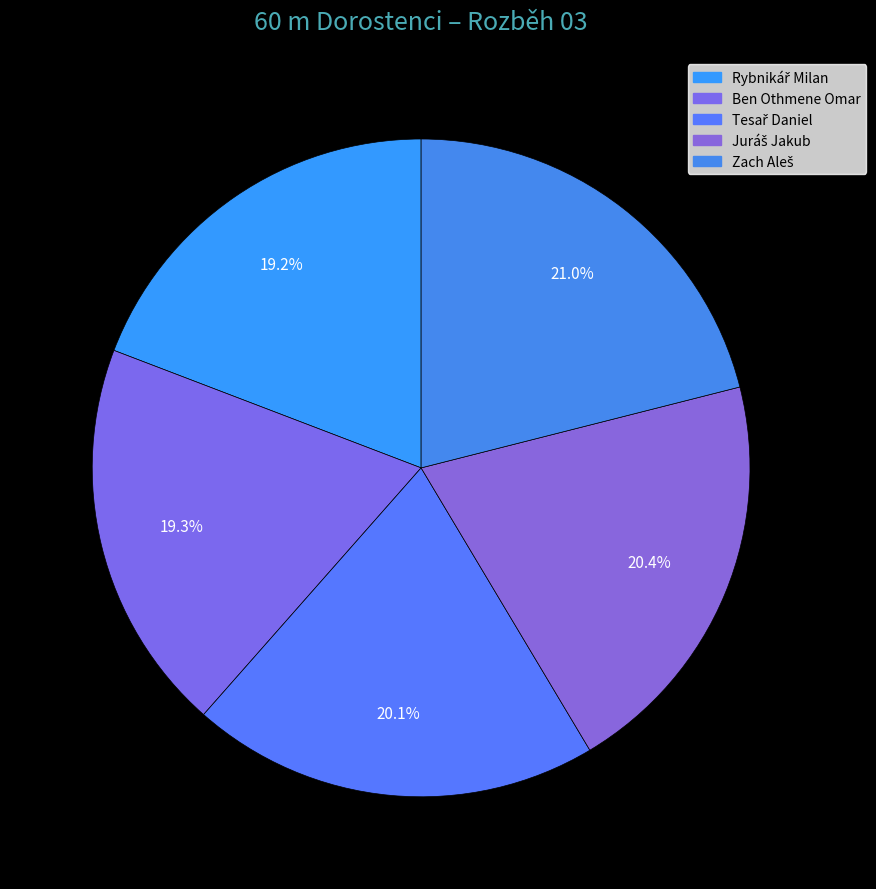

The Rybnikář Milan slice represents 32% of the pie. True or false?

False